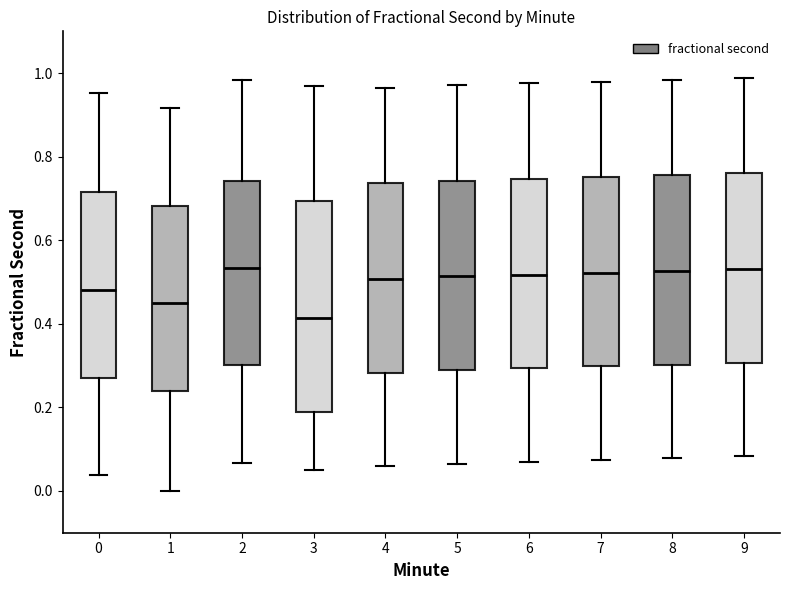

Reading left to right, read every box against the y-axis: the position of its median line, the range the box covers, and the ends of its whiskers. The values are not printed on the chart, so give them approximately, as read against the axis.

0: median 0.48, box 0.28 to 0.72, whiskers 0.04 to 0.96
1: median 0.44, box 0.24 to 0.68, whiskers 0.00 to 0.92
2: median 0.54, box 0.30 to 0.74, whiskers 0.06 to 0.98
3: median 0.42, box 0.18 to 0.70, whiskers 0.06 to 0.96
4: median 0.50, box 0.28 to 0.74, whiskers 0.06 to 0.96
5: median 0.52, box 0.28 to 0.74, whiskers 0.06 to 0.98
6: median 0.52, box 0.30 to 0.74, whiskers 0.06 to 0.98
7: median 0.52, box 0.30 to 0.76, whiskers 0.08 to 0.98
8: median 0.52, box 0.30 to 0.76, whiskers 0.08 to 0.98
9: median 0.54, box 0.30 to 0.76, whiskers 0.08 to 0.98